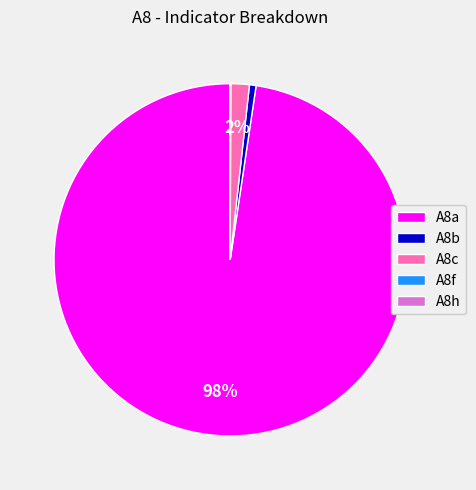

Is there any slice that represents more than half of the pie?

Yes